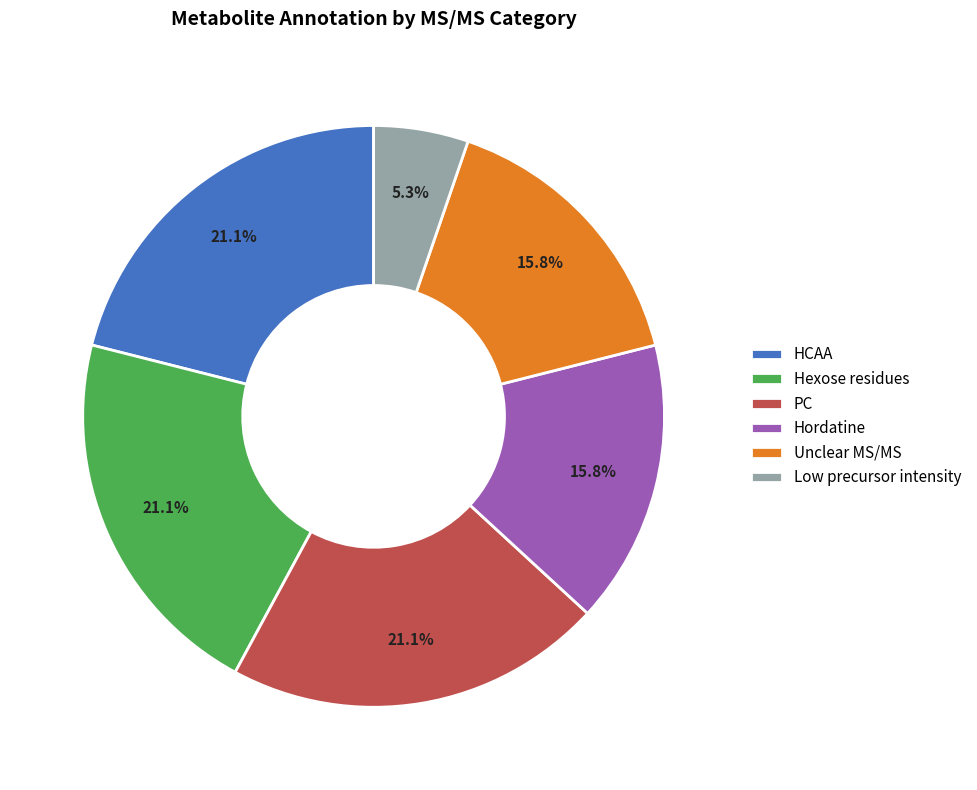

Is there a majority slice in this chart?

No